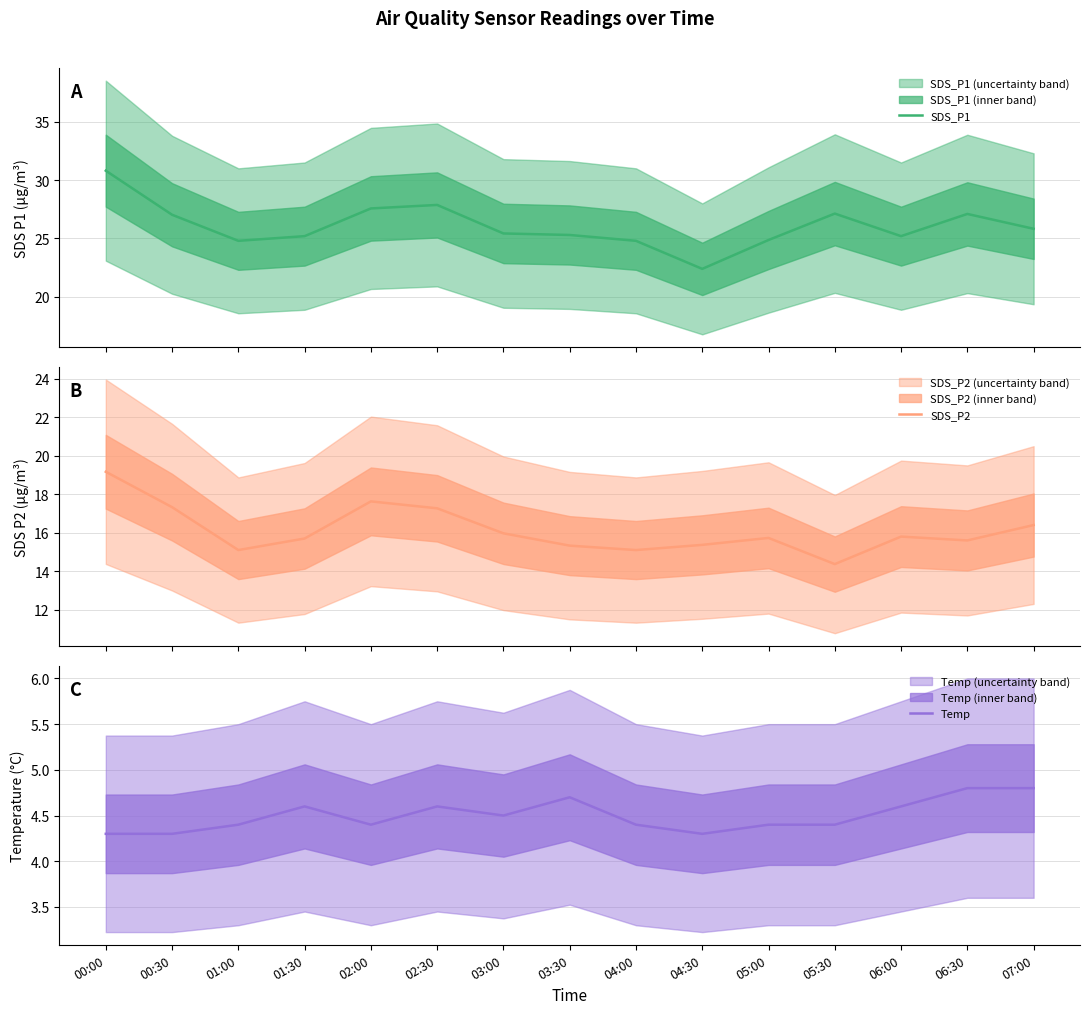

What is the sum of all SDS_P2 values?

241.9